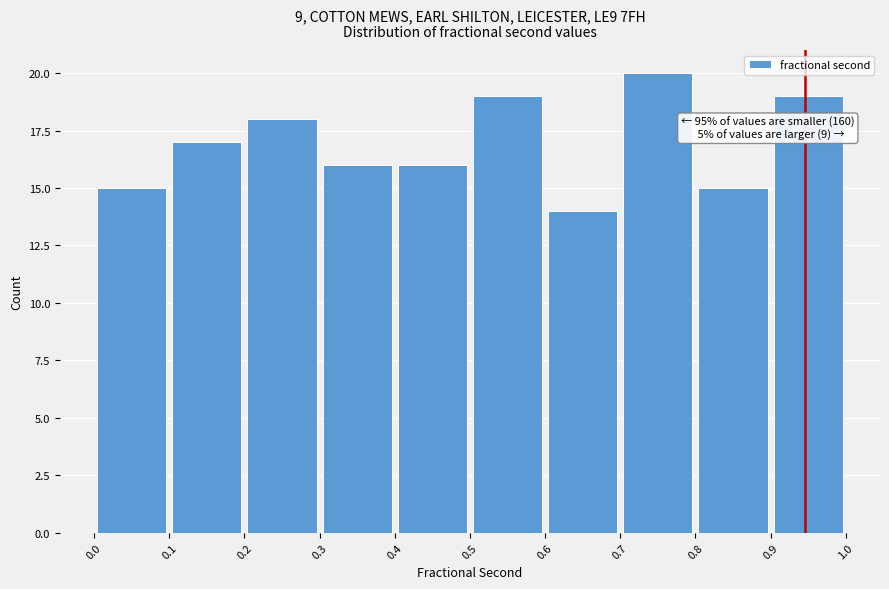

Over which range of the x-axis is the bar tallest?

0.7 to 0.8